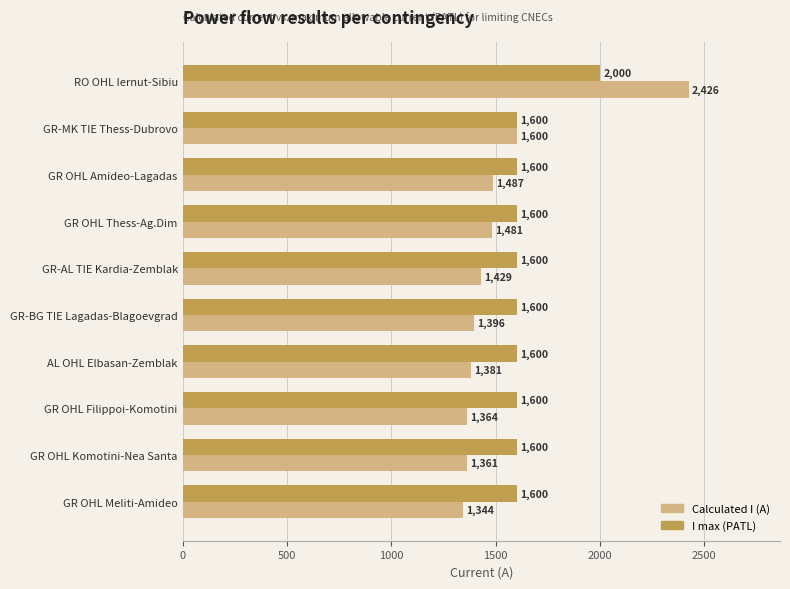

Read the Calculated I (A) value at GR OHL Meliti-Amideo.

1344